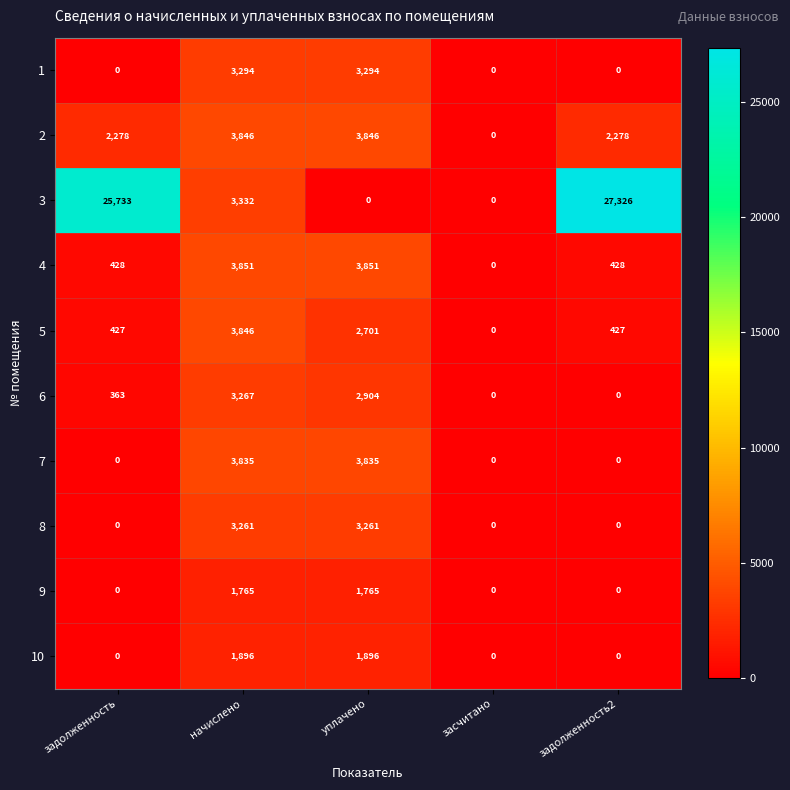

Which category has the highest value in the 5 series?

начислено